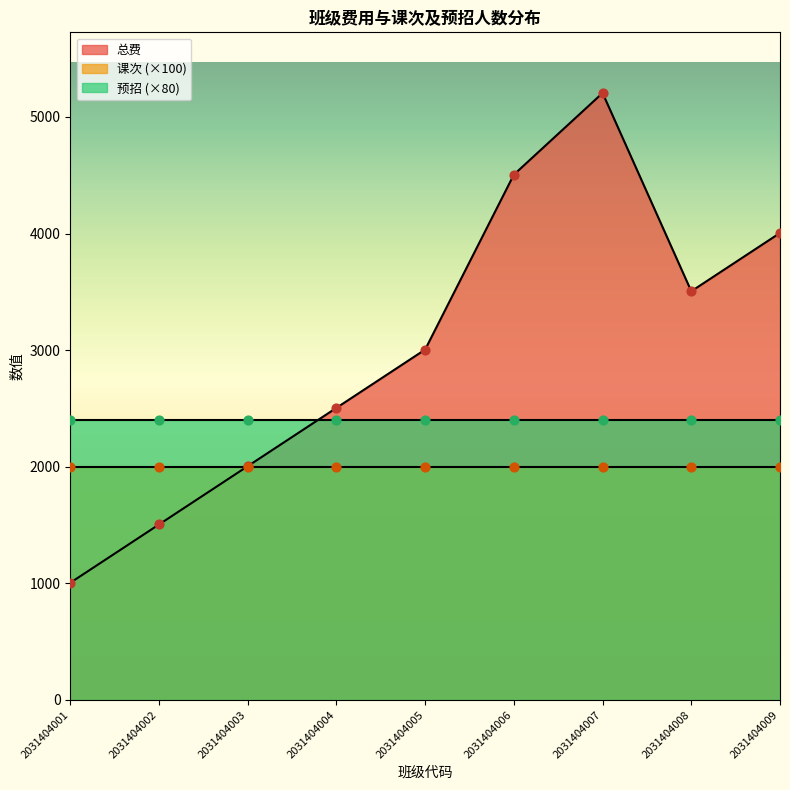

At how many categories does at least one series exceed 4895?

1